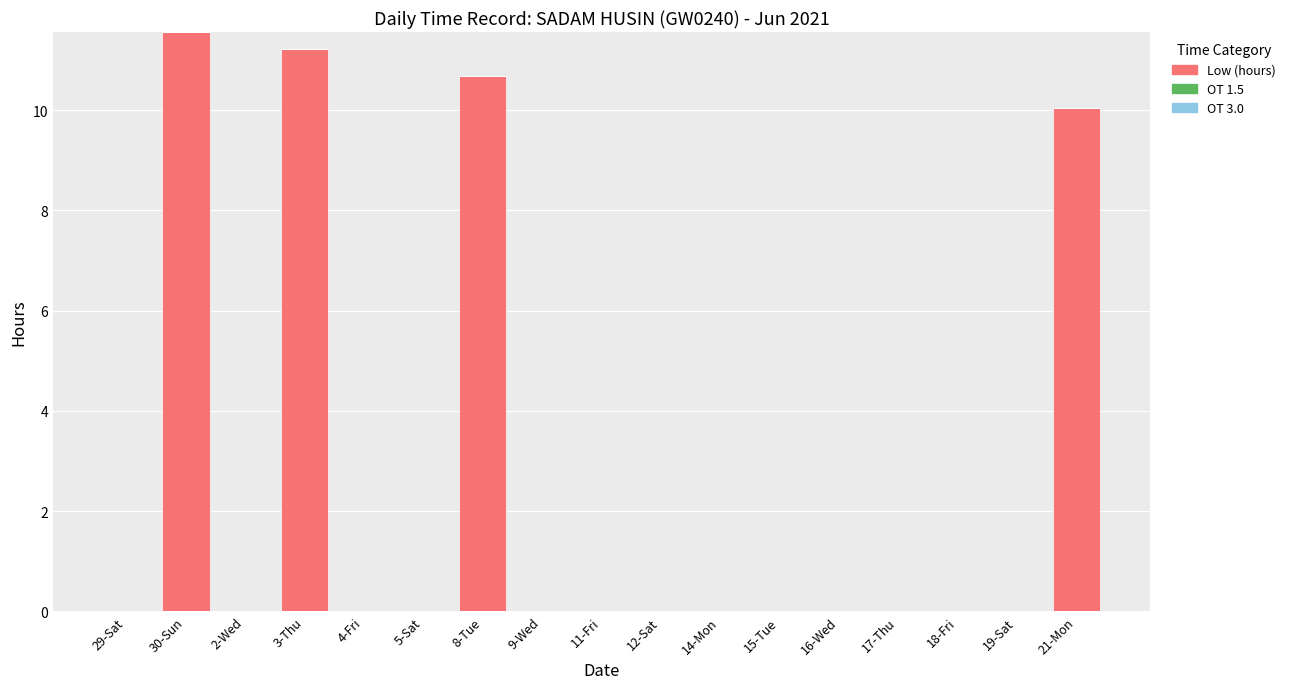

What is the sum of all values?

43.5